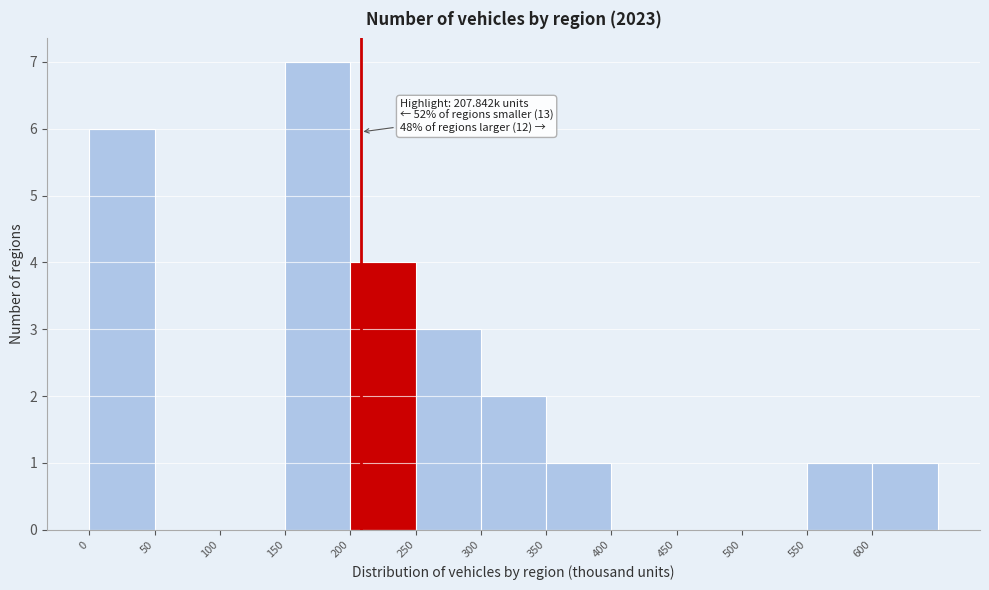

Over which range of the x-axis is the bar tallest?

150 to 200